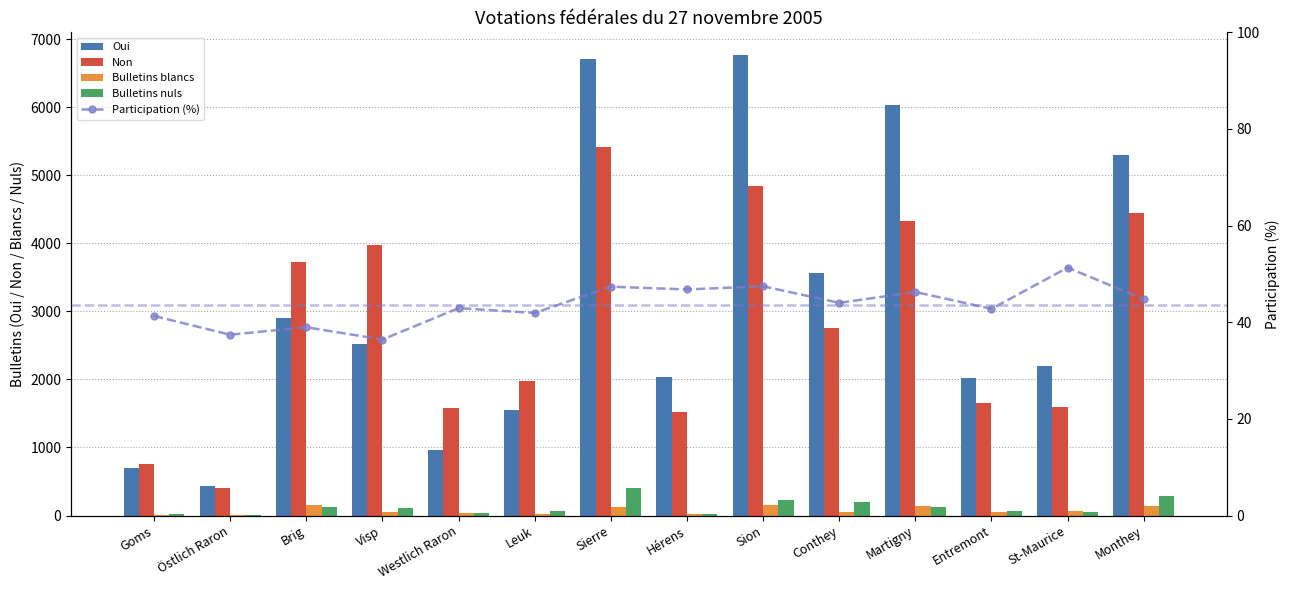

What are all the series names shown in the legend?

Oui, Non, Bulletins blancs, Bulletins nuls, Participation (%)